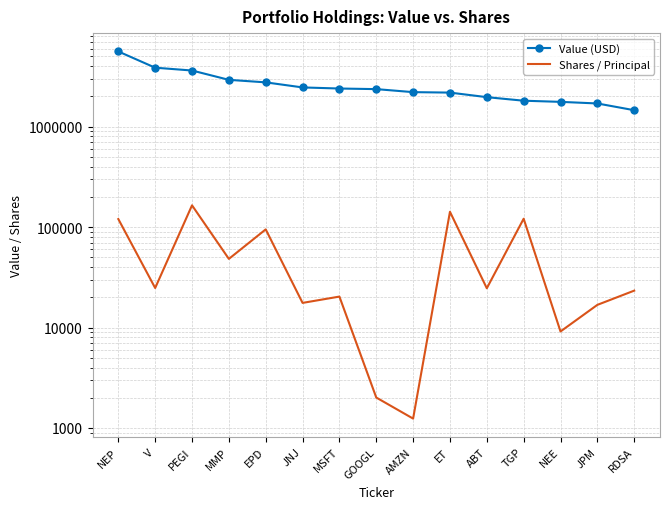

What is the difference between the Value (USD) values at ET and NEP?

3425000